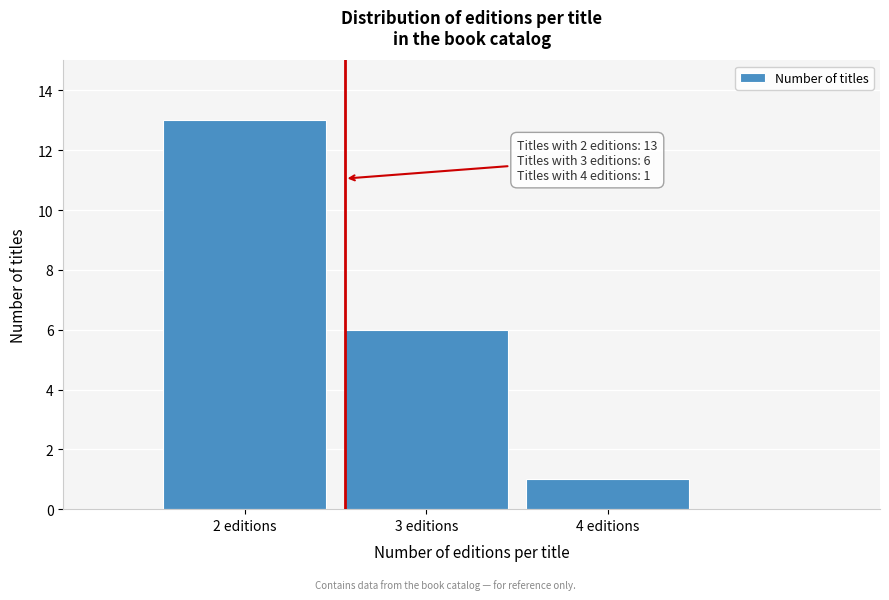

Reading left to right, what are all the values shown in this chart?

13	6	1